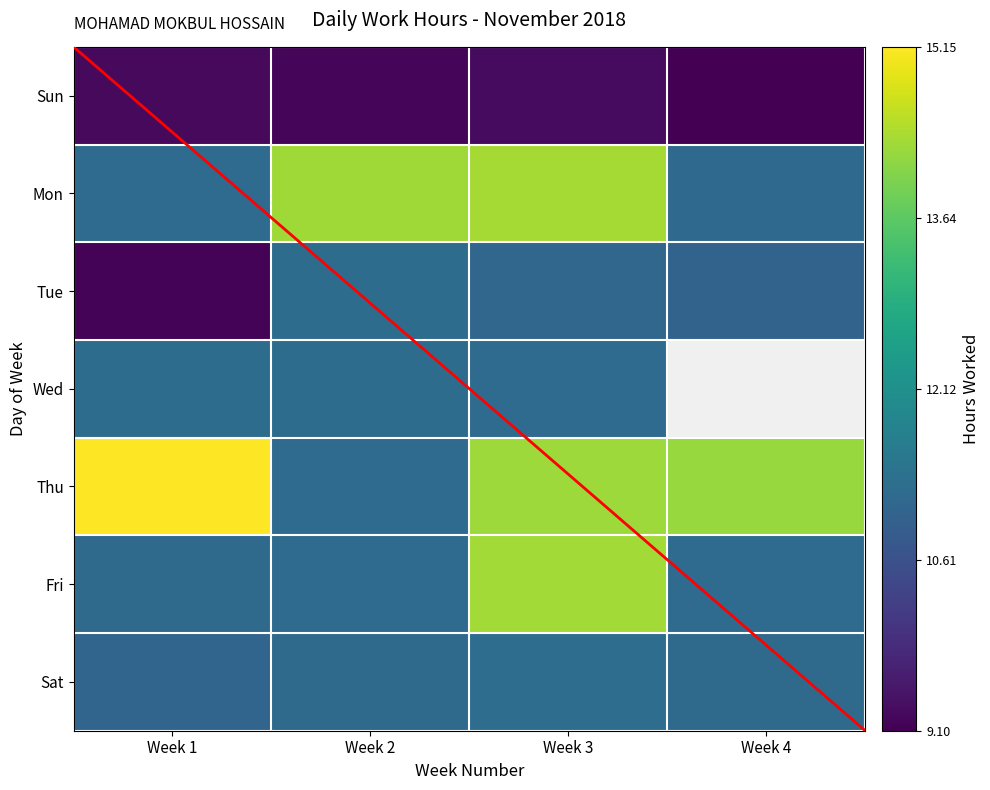

Count the number of data series in this chart.

7